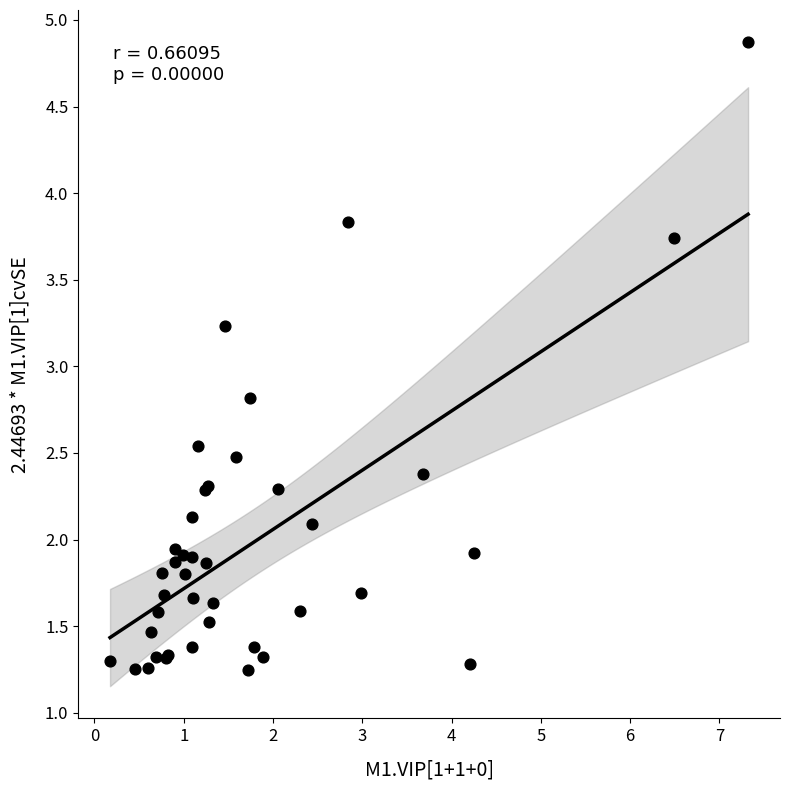

What Y value in the scatter plot is closest to 3?

2.8